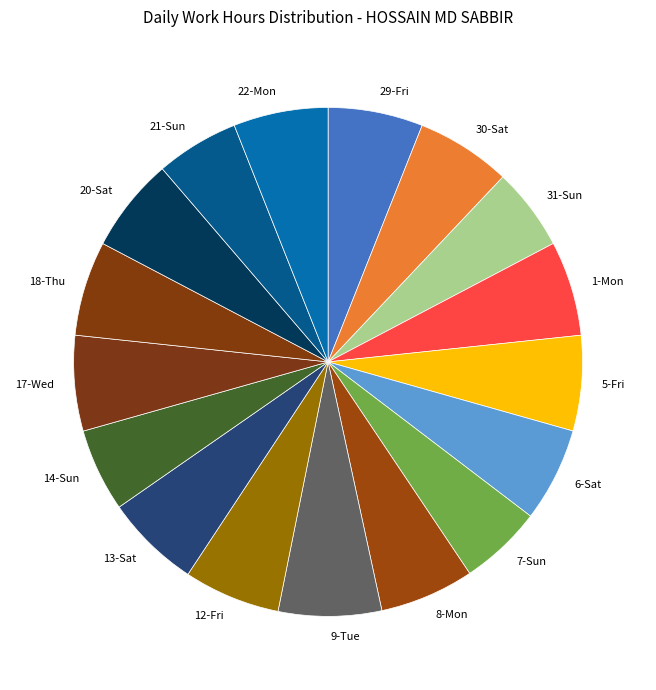

Do 13-Sat and 6-Sat together represent more than half of the pie?

No